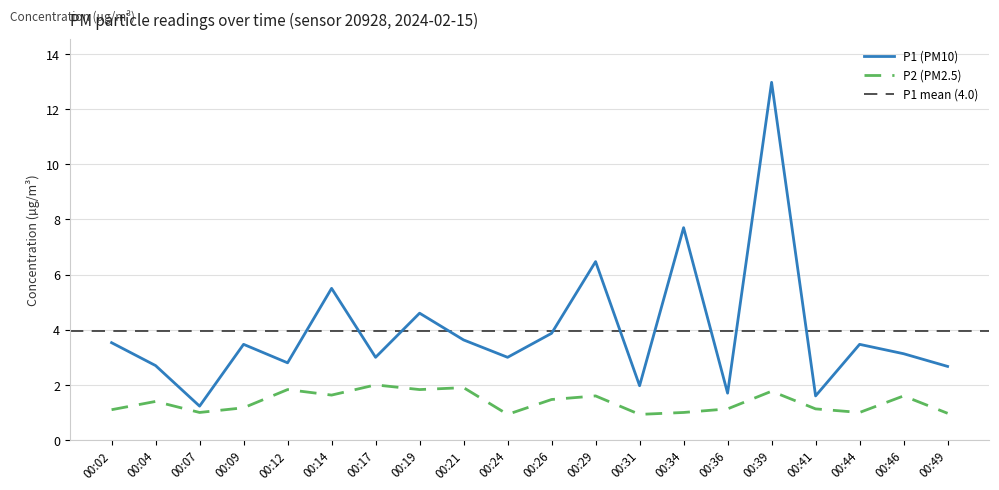

Where is P1 nearest to the value 7?

00:29